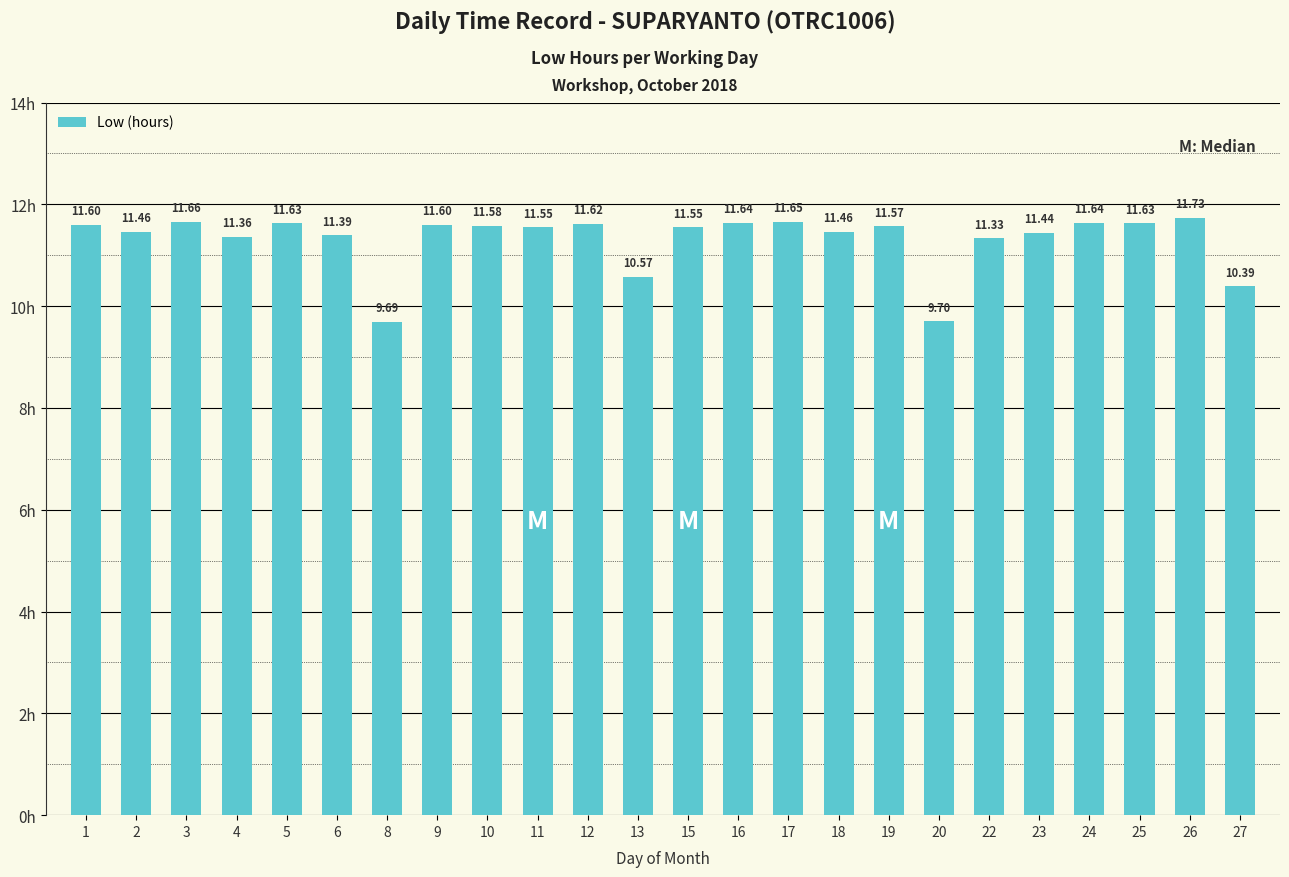

Which label corresponds to the smallest value in the chart?

8